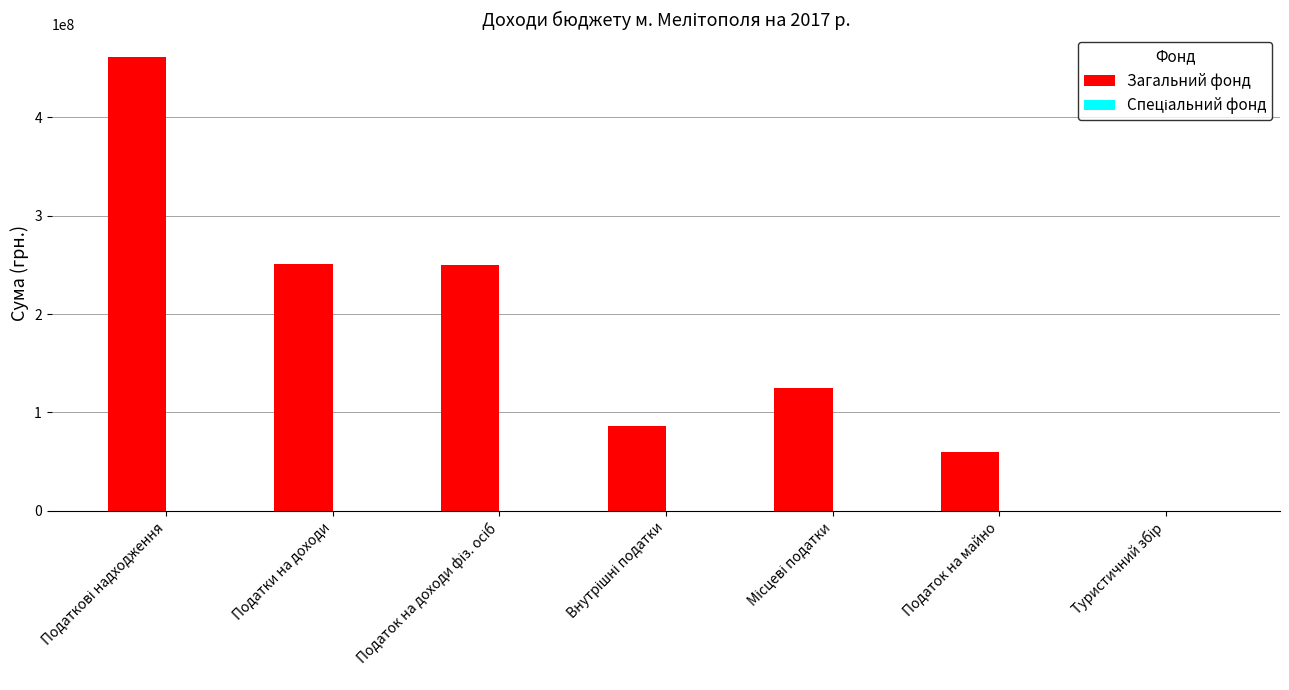

What is the greatest value displayed?

461583000